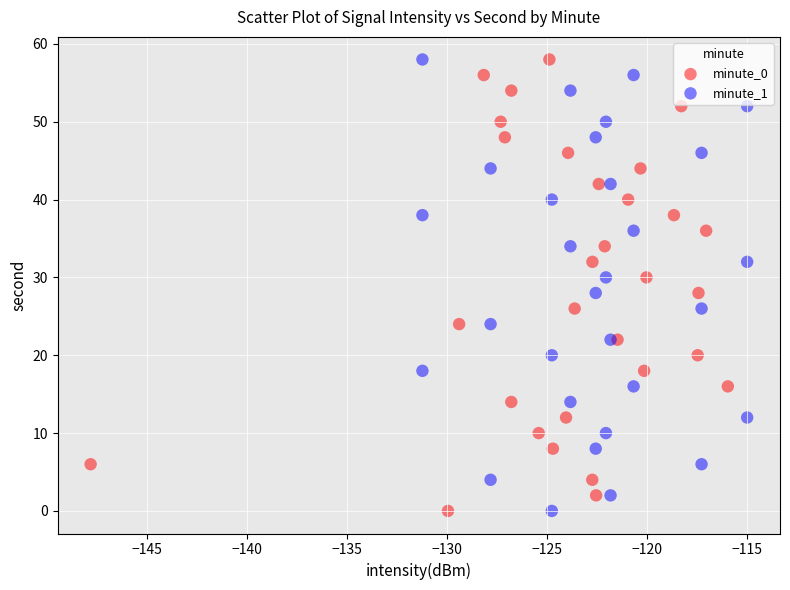

What are all the series names shown in the legend?

minute_0, minute_1